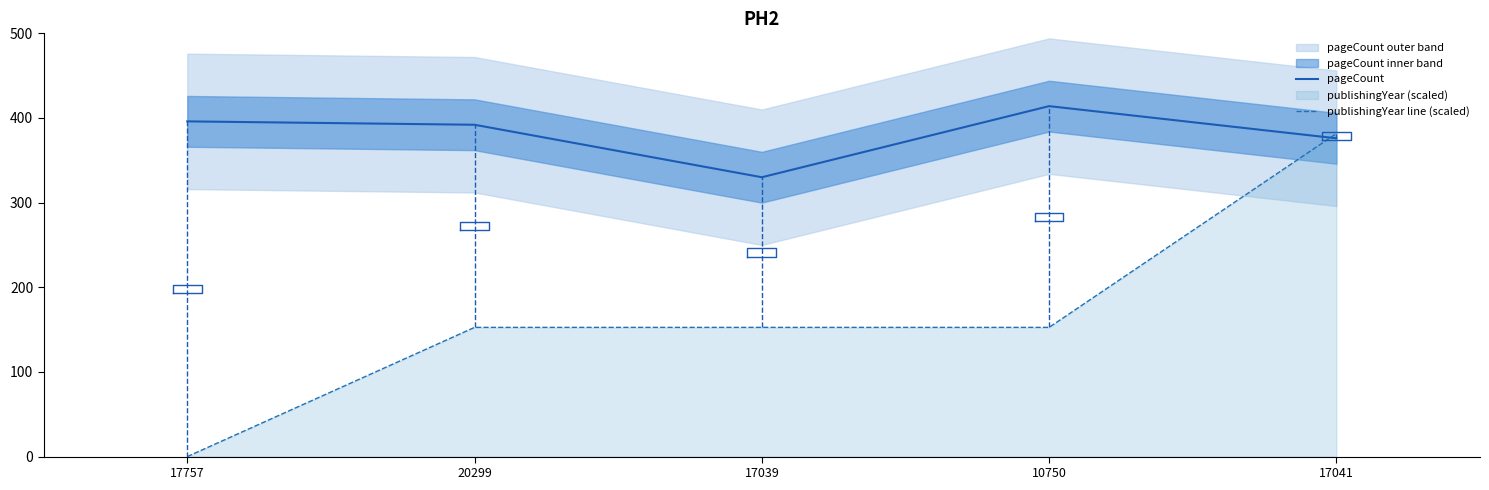

What is the label of the 5th point from the left?

17041